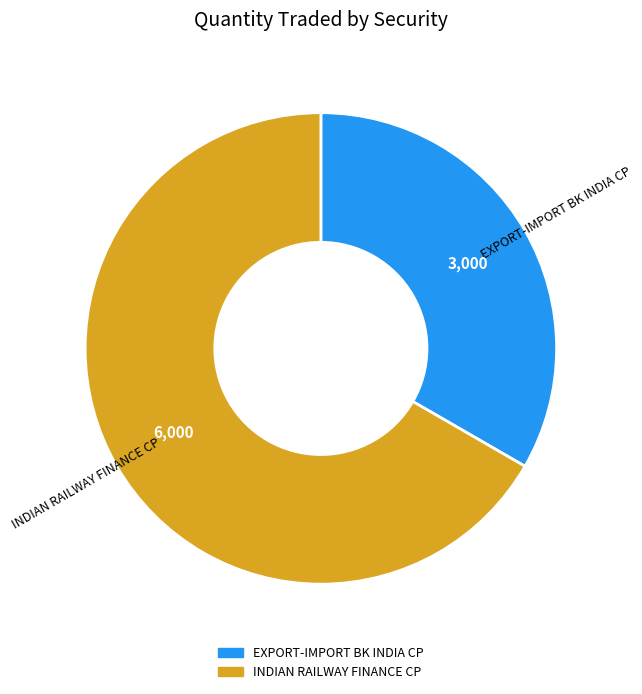

Count the number of slices in the pie.

2